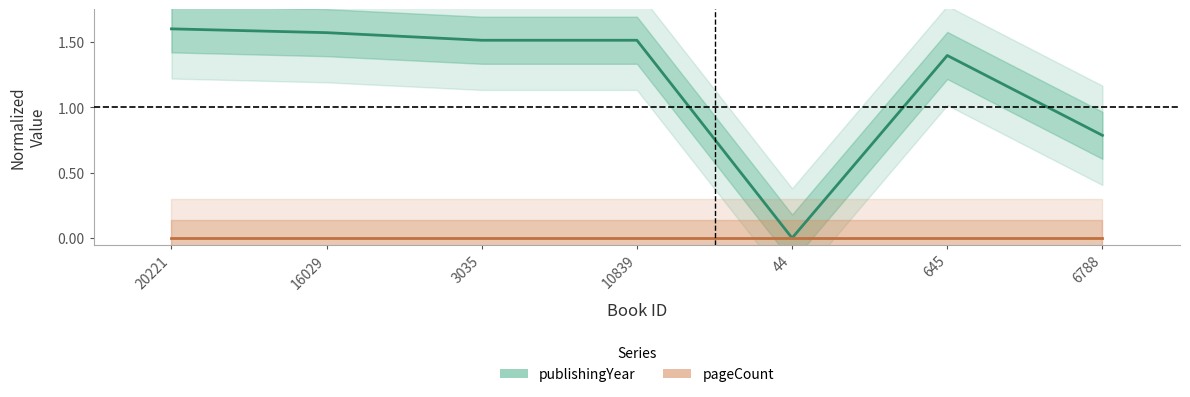

Reading left to right, transcribe all the data shown in this chart.

publishingYear: 20221=1.6	16029=1.6	3035=1.5	10839=1.5	44=0.0	645=1.4	6788=0.8
pageCount: 20221=0.0	16029=0.0	3035=0.0	10839=0.0	44=0.0	645=0.0	6788=0.0